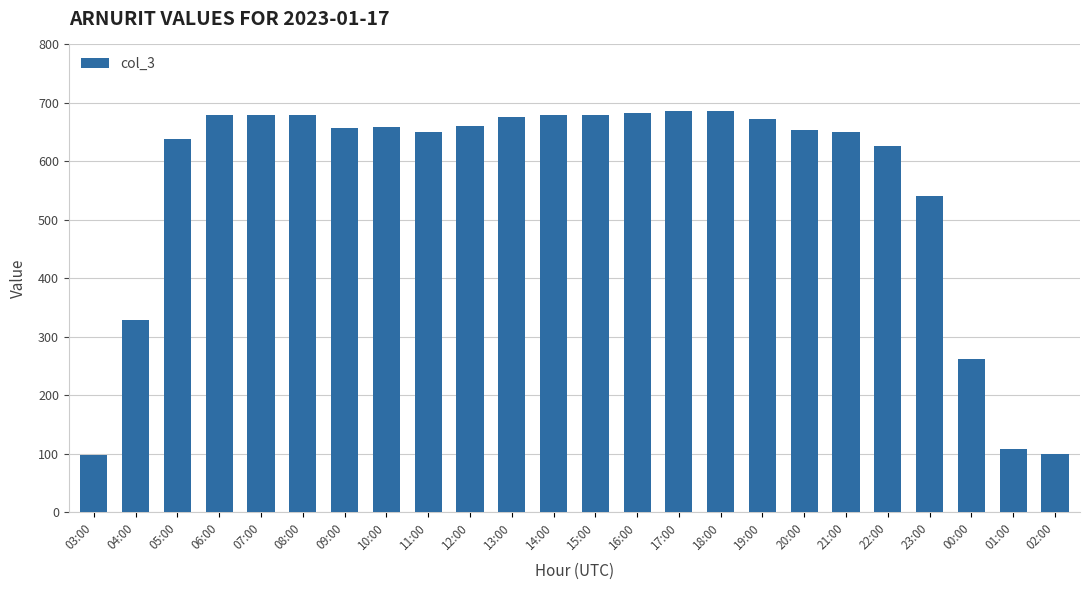

What is the difference between the maximum and minimum values?

588